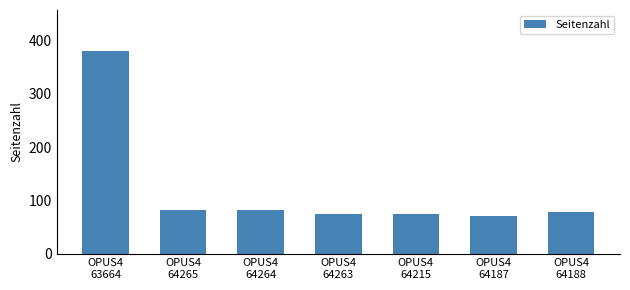

What position from the right is OPUS4
64188?

1